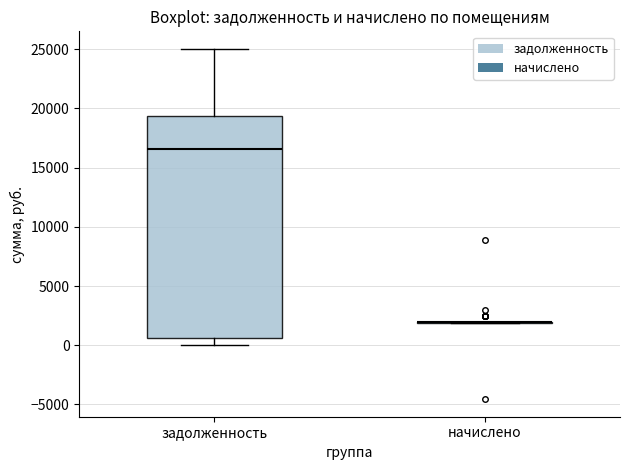

Where is the upper edge of the box for задолженность on the y-axis? The values are not printed on the chart, so give them approximately, as read against the axis.

19500